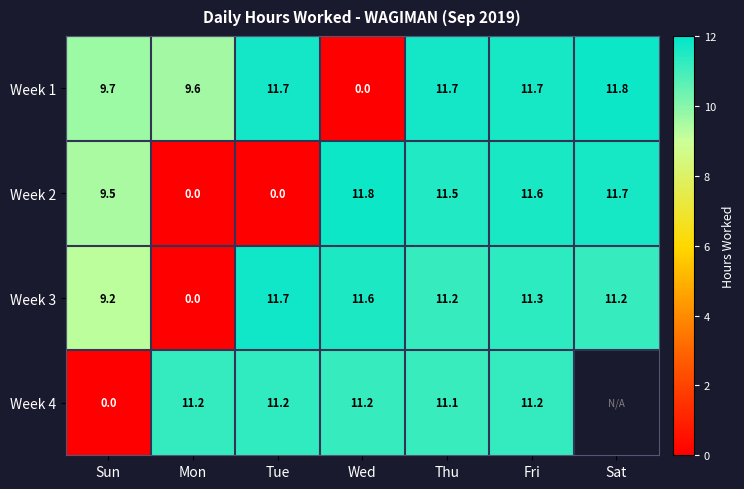

At which category is the sum across all series the highest?

Fri